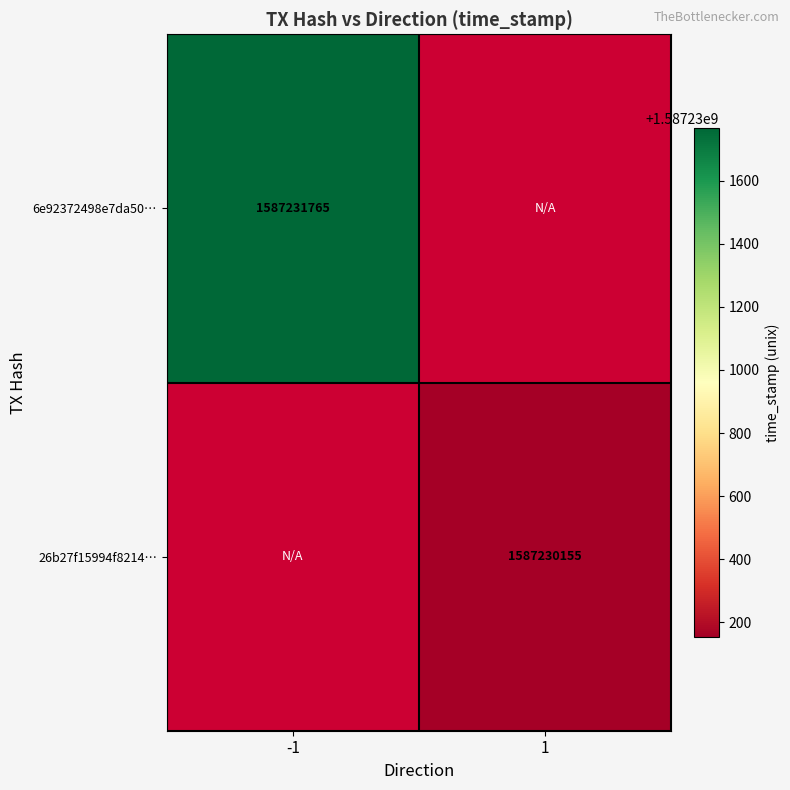

The 6e92372498e7da50… series shows 814930121 at -1. True or false?

False